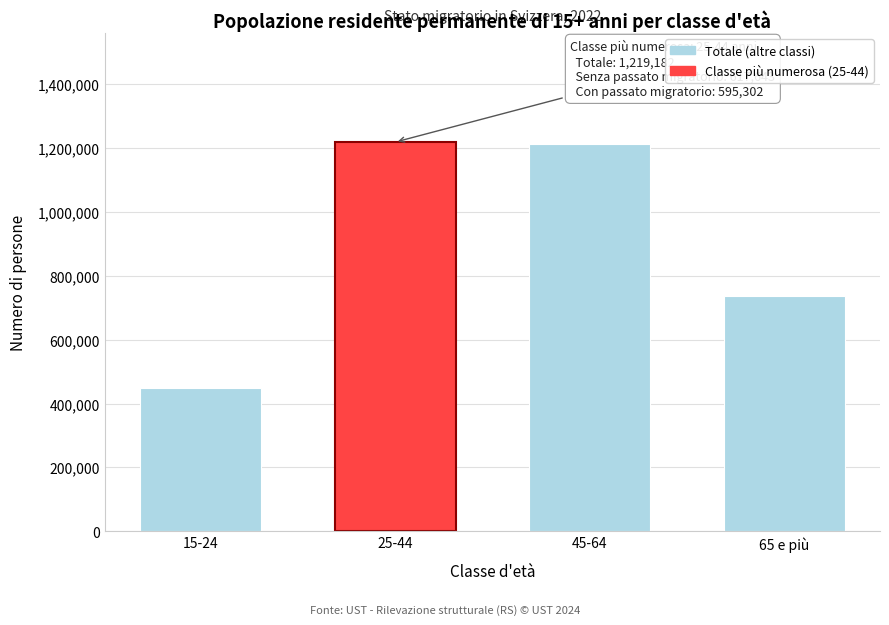

Reading left to right, transcribe all the data shown in this chart.

449887	1219182	1211938	737867